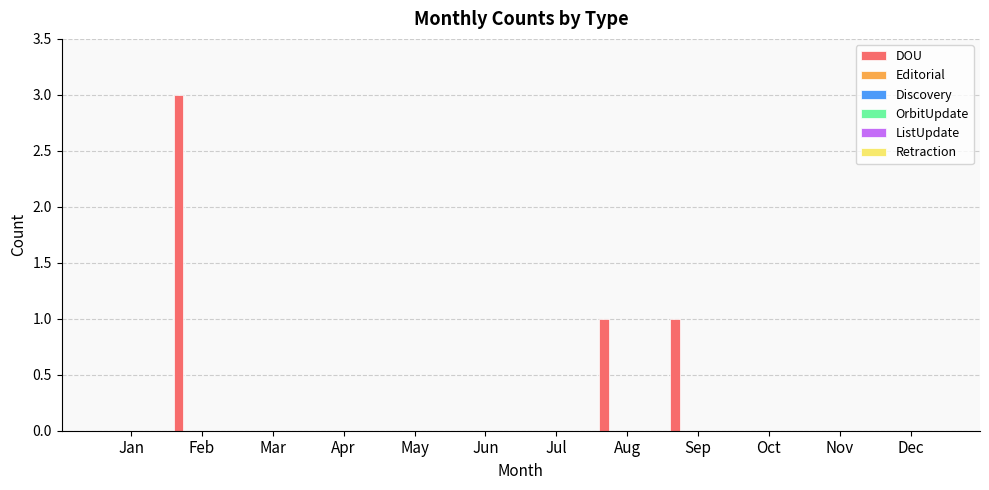

Count the number of categories in the chart.

12